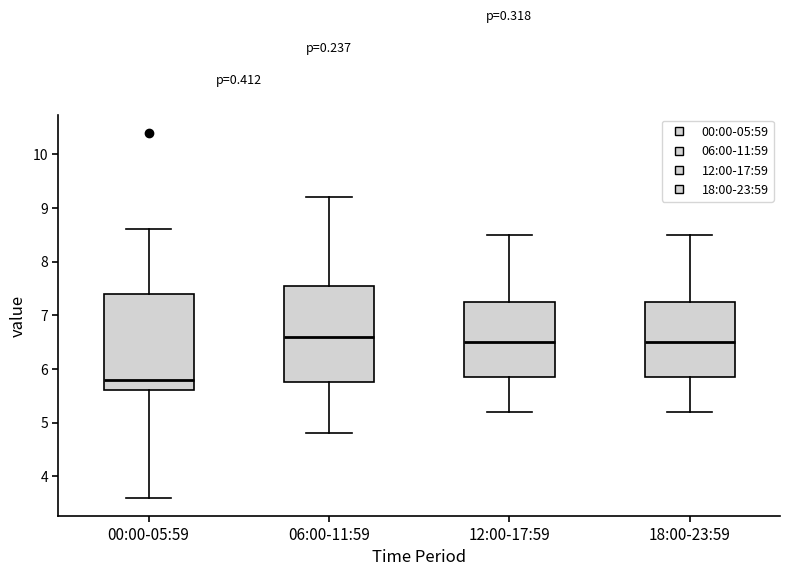

Reading left to right, read every box against the y-axis: the position of its median line, the range the box covers, and the ends of its whiskers. The values are not printed on the chart, so give them approximately, as read against the axis.

00:00-05:59: median 5.8, box 5.6 to 7.4, whiskers 3.6 to 8.6
06:00-11:59: median 6.6, box 5.8 to 7.6, whiskers 4.8 to 9.2
12:00-17:59: median 6.5, box 5.9 to 7.3, whiskers 5.2 to 8.5
18:00-23:59: median 6.5, box 5.9 to 7.3, whiskers 5.2 to 8.5